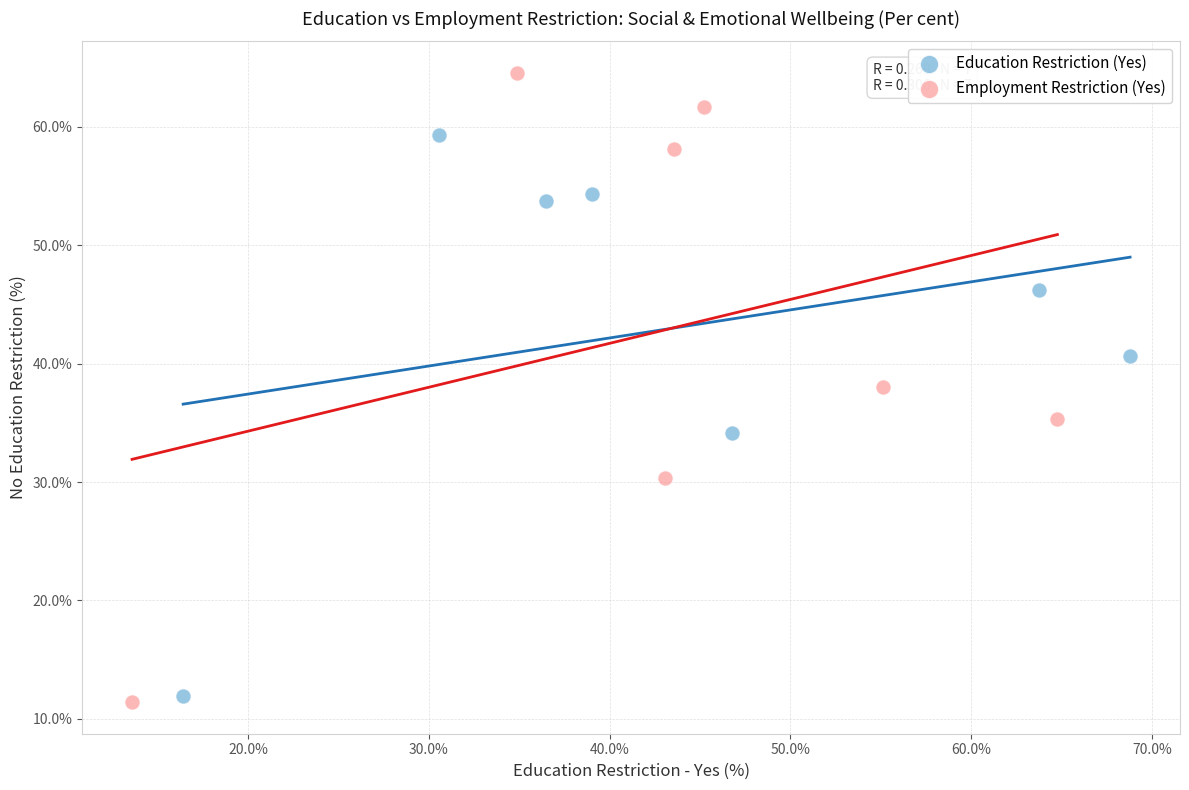

What are all the series names shown in the legend?

Education Restriction (Yes), Employment Restriction (Yes)